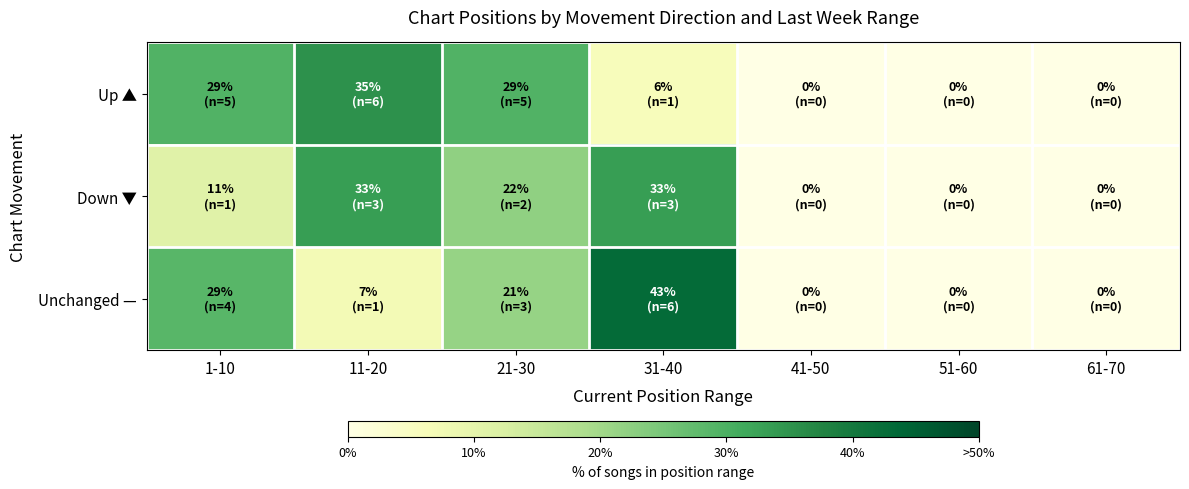

List the series in order of their peak value, lowest first.

Down ▼, Up ▲, Unchanged —